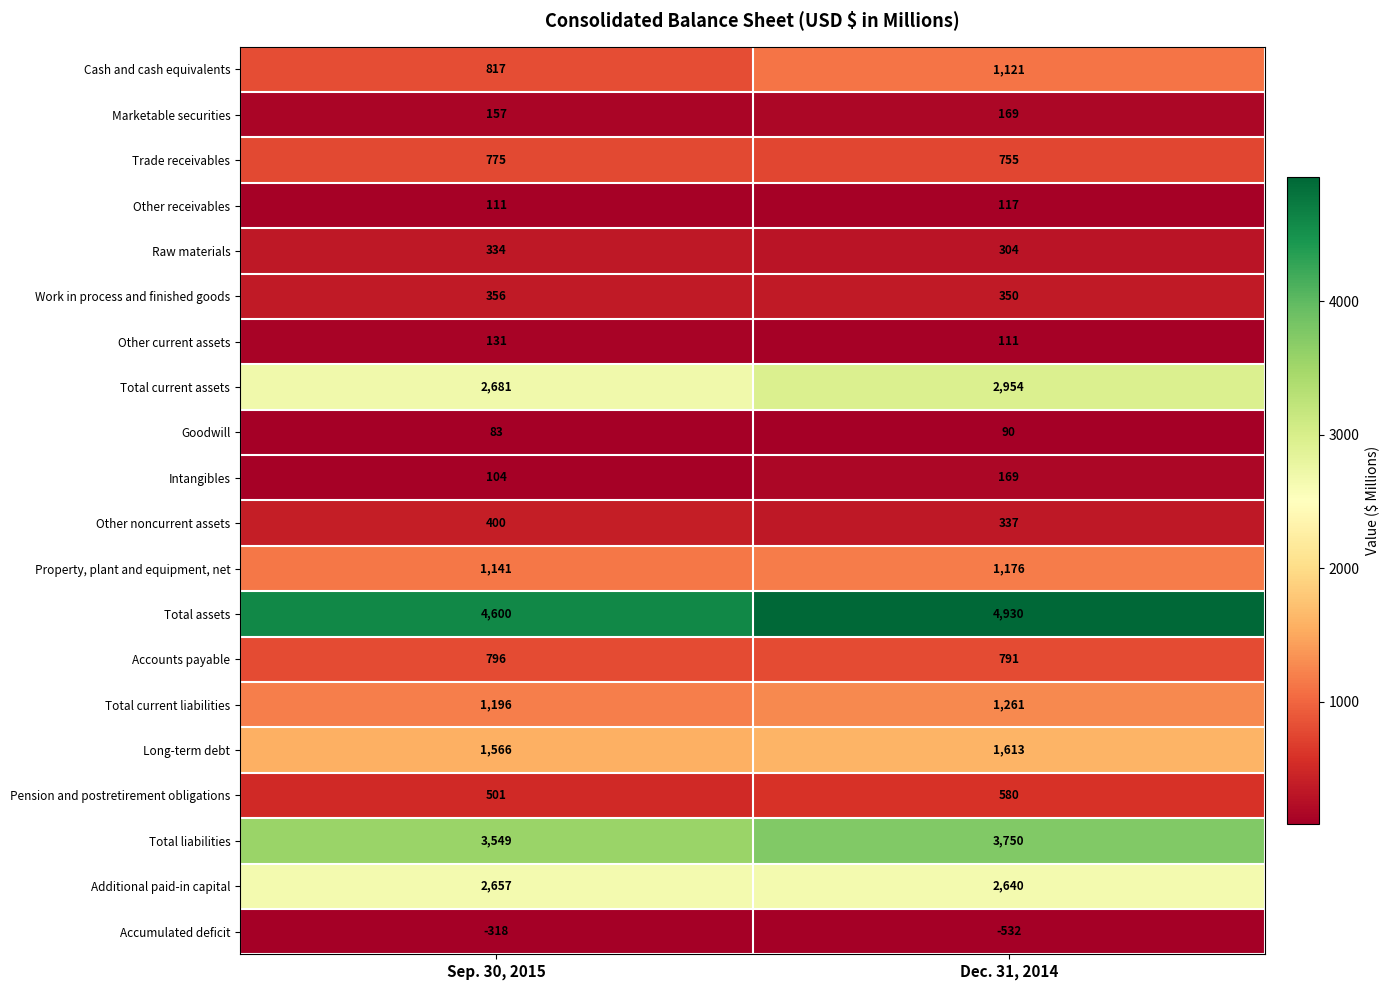

What is the sum of the Other receivables values at Sep. 30, 2015 and Dec. 31, 2014?

228